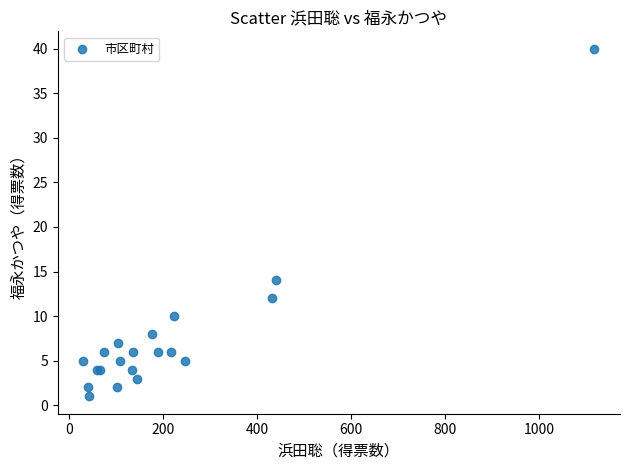

What Y value in the scatter plot is closest to 20?

14